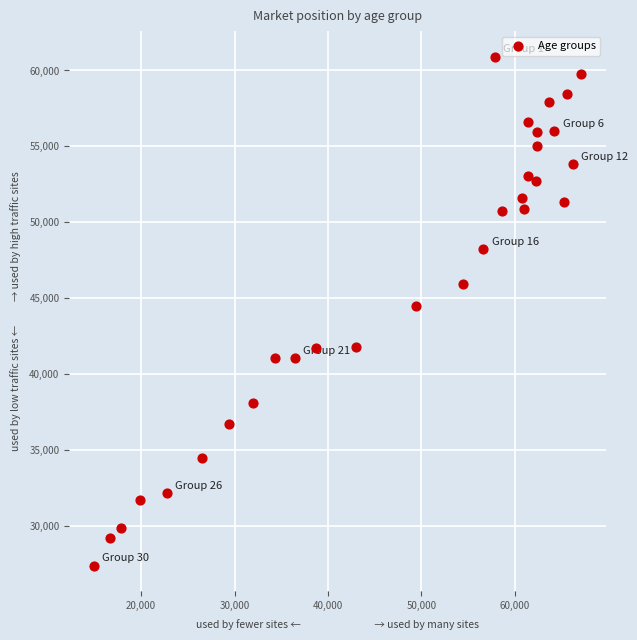

What is the range of Y values (max minus min)?

33508